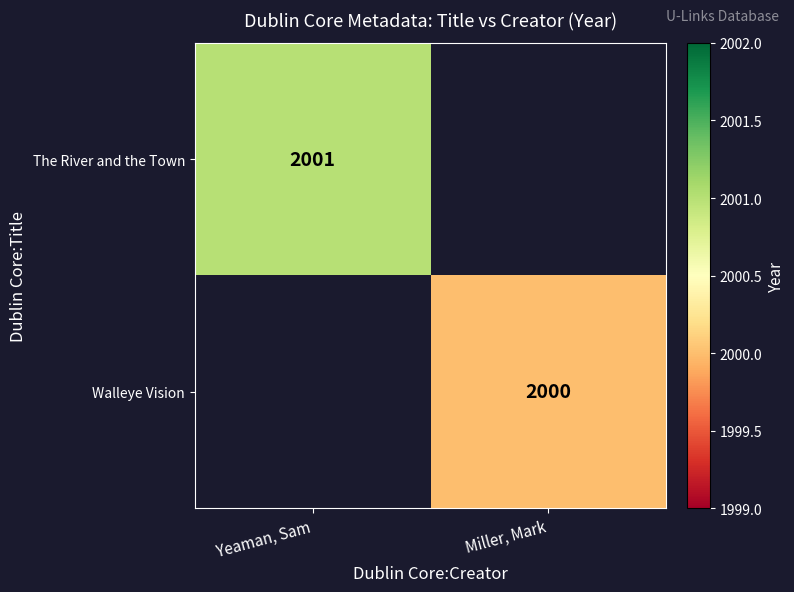

Is the value of Walleye Vision at Miller, Mark greater than the value of The River and the Town at Yeaman, Sam?

No